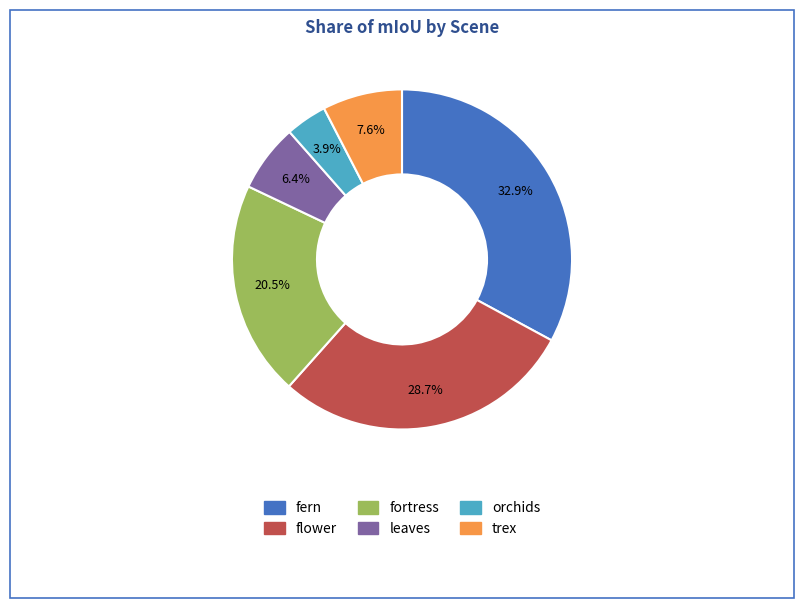

Rank the categories by value from lowest to highest.

orchids, leaves, trex, fortress, flower, fern